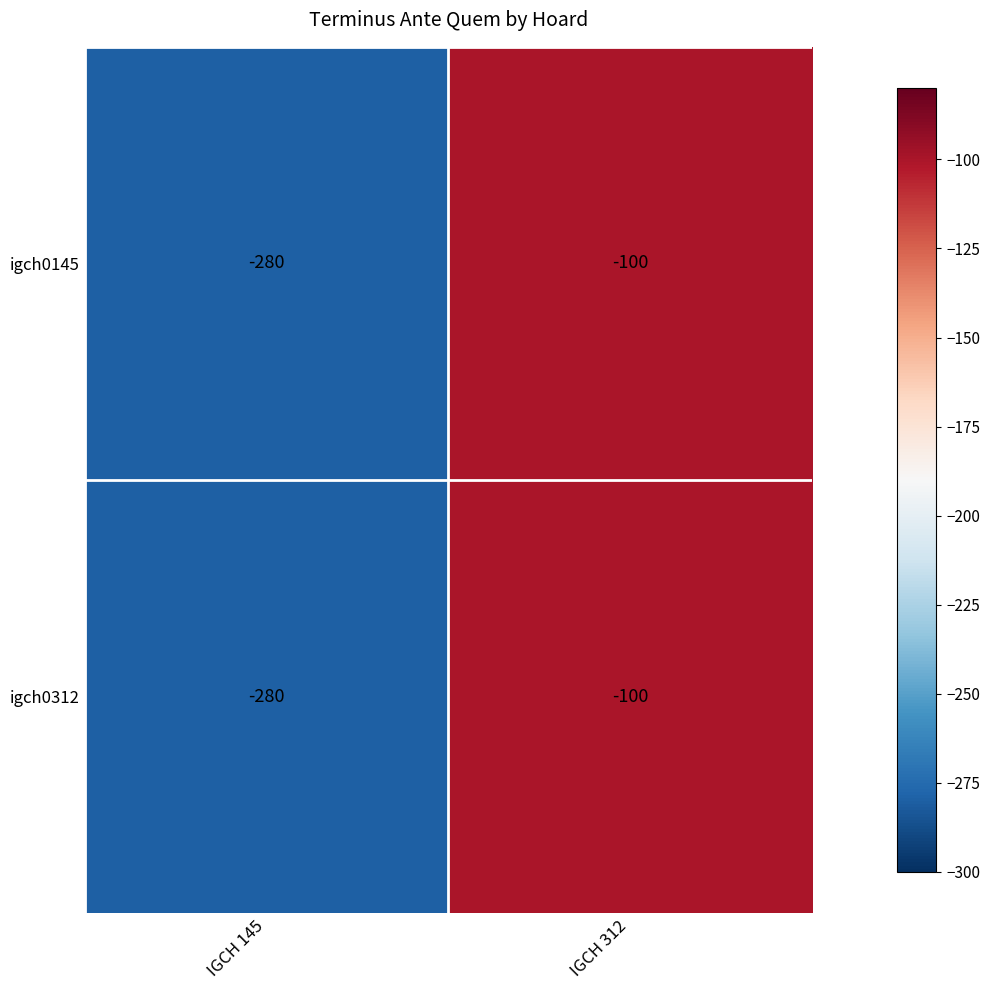

The igch0145 series shows -100 at IGCH 312. True or false?

True